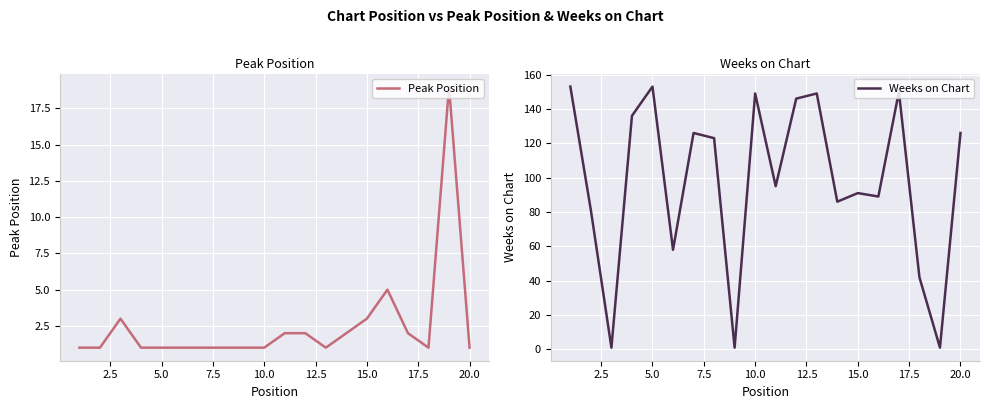

The Peak Position series shows 1 at 5.0. True or false?

True